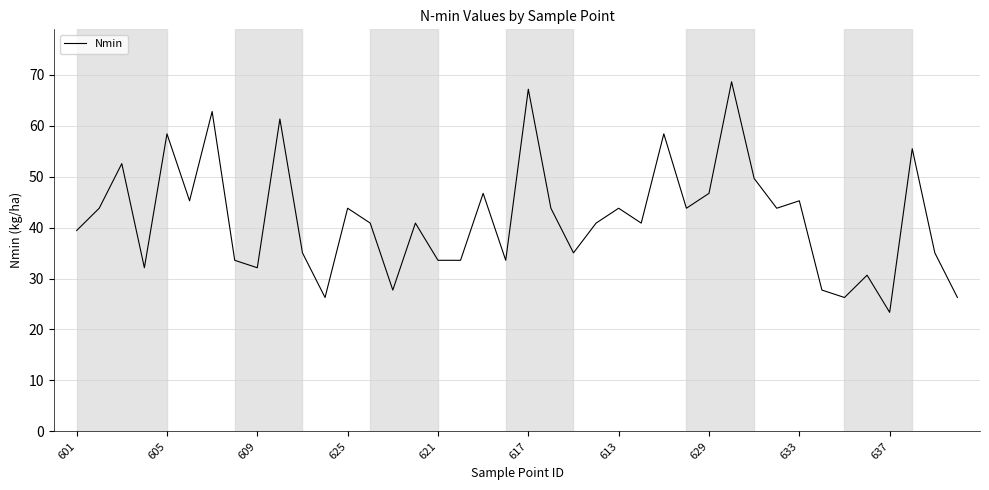

What is the smallest value displayed?

23.4